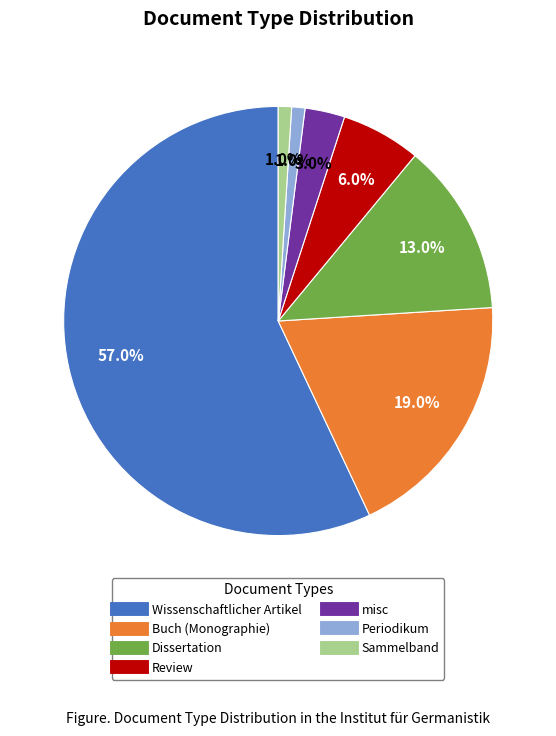

Do Review and Wissenschaftlicher Artikel together represent more than half of the pie?

Yes